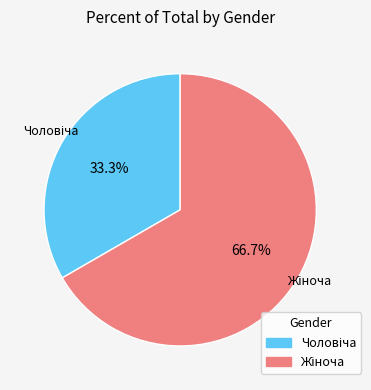

Does any single category account for the majority?

Yes